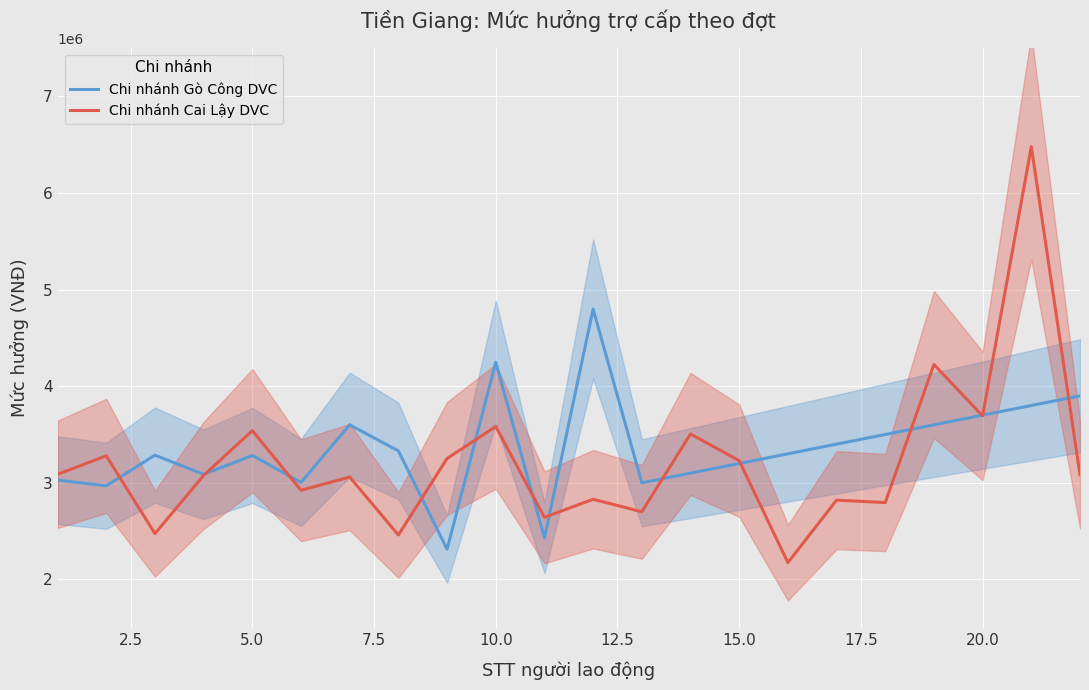

The value of Chi nhánh Gò Công DVC at 15.0 is 3200000. True or false?

True